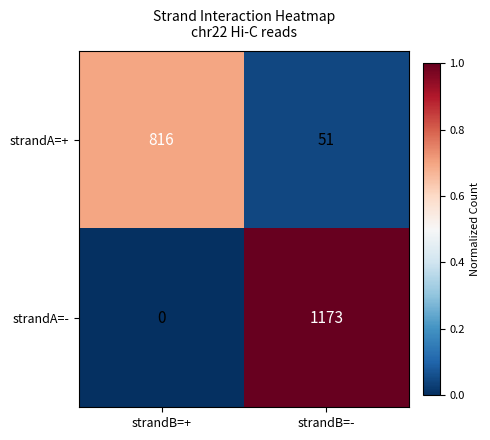

What is the sum of the strandA=+ values at strandB=- and strandB=+?

867